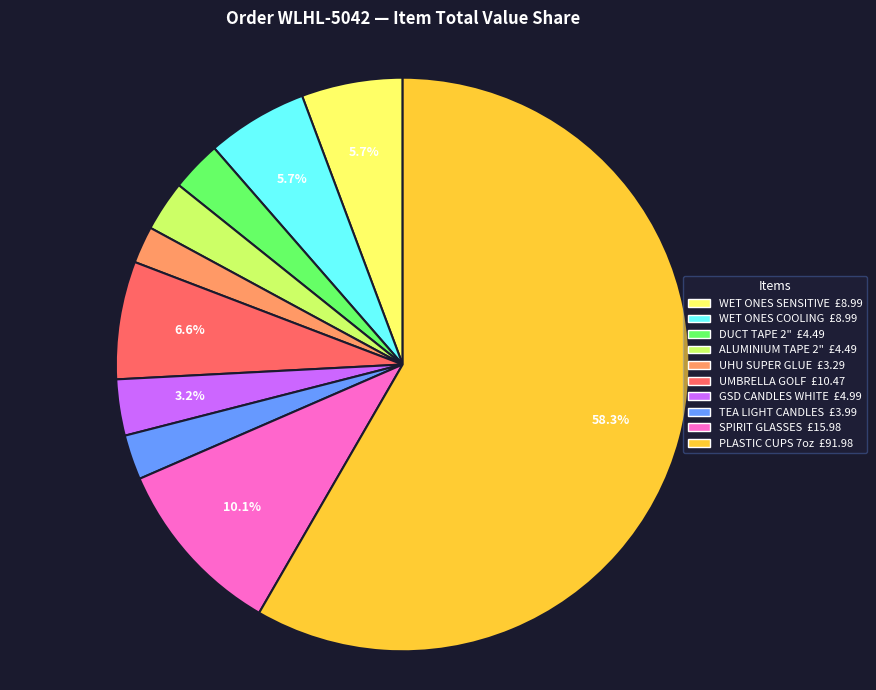

To the nearest percent, what portion does ALUMINIUM TAPE 2" represent?

3%